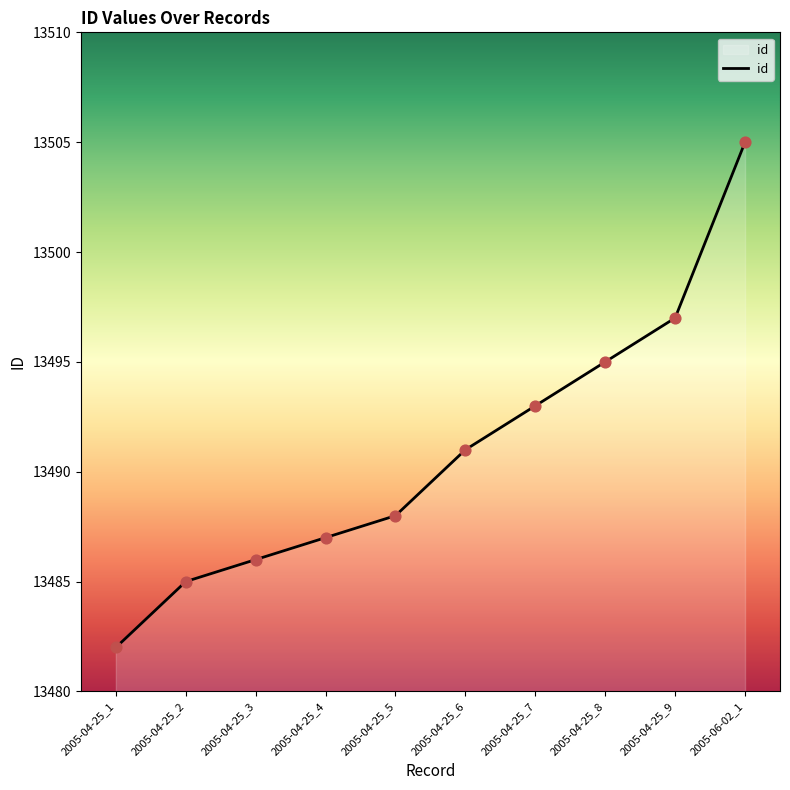

Between 2005-04-25_5 and 2005-04-25_3, which is larger?

2005-04-25_5